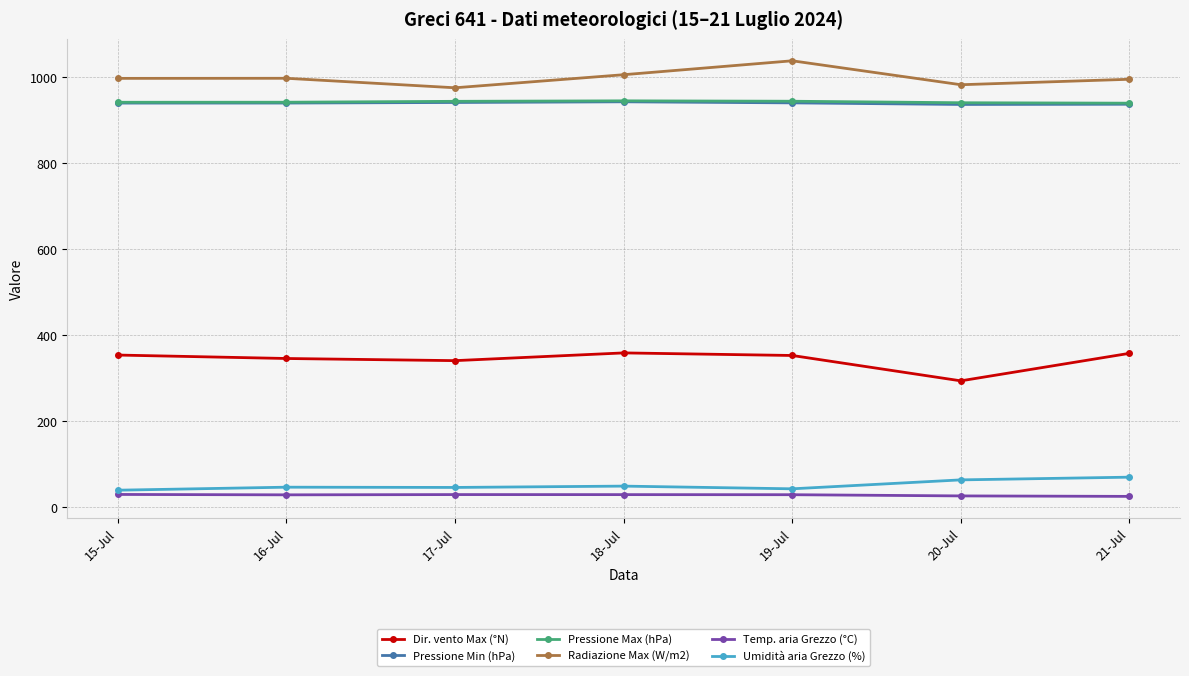

Which category has the highest value in the Radiazione Max (W/m2) series?

19-Jul